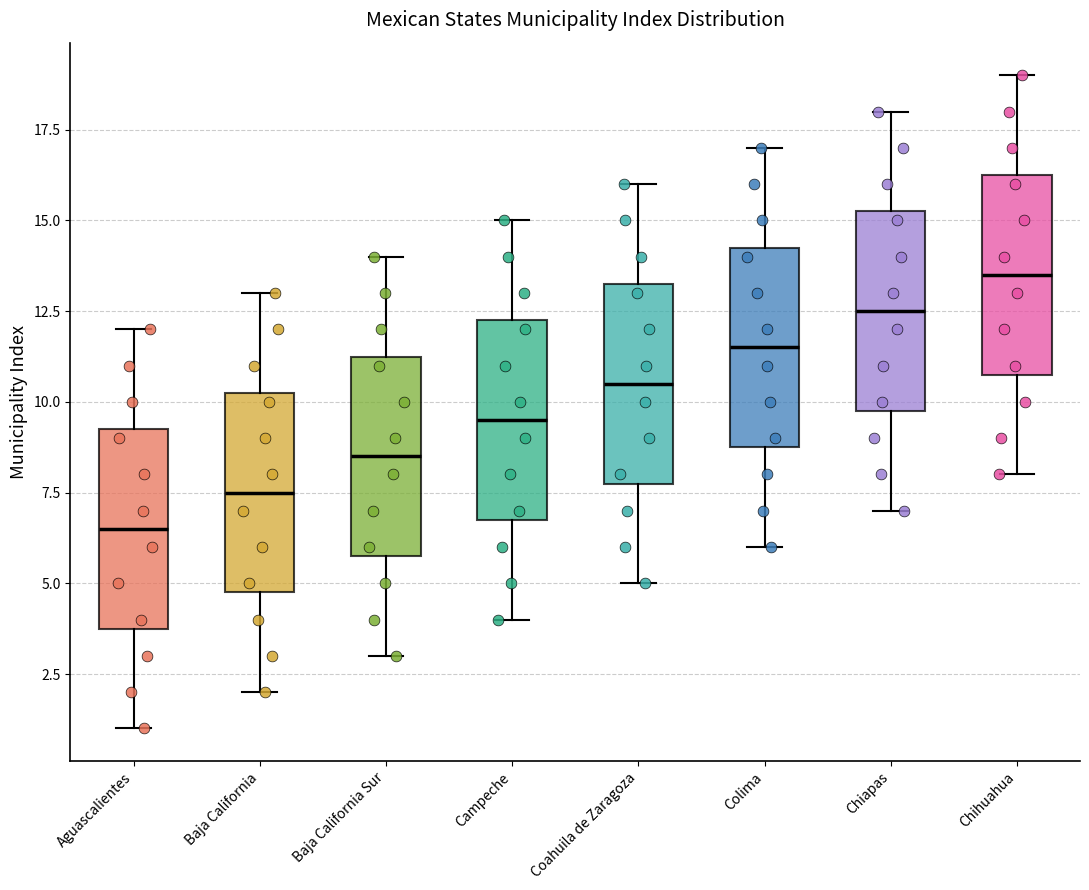

Where is the upper edge of the box for Coahuila de Zaragoza on the y-axis? The values are not printed on the chart, so give them approximately, as read against the axis.

13.5